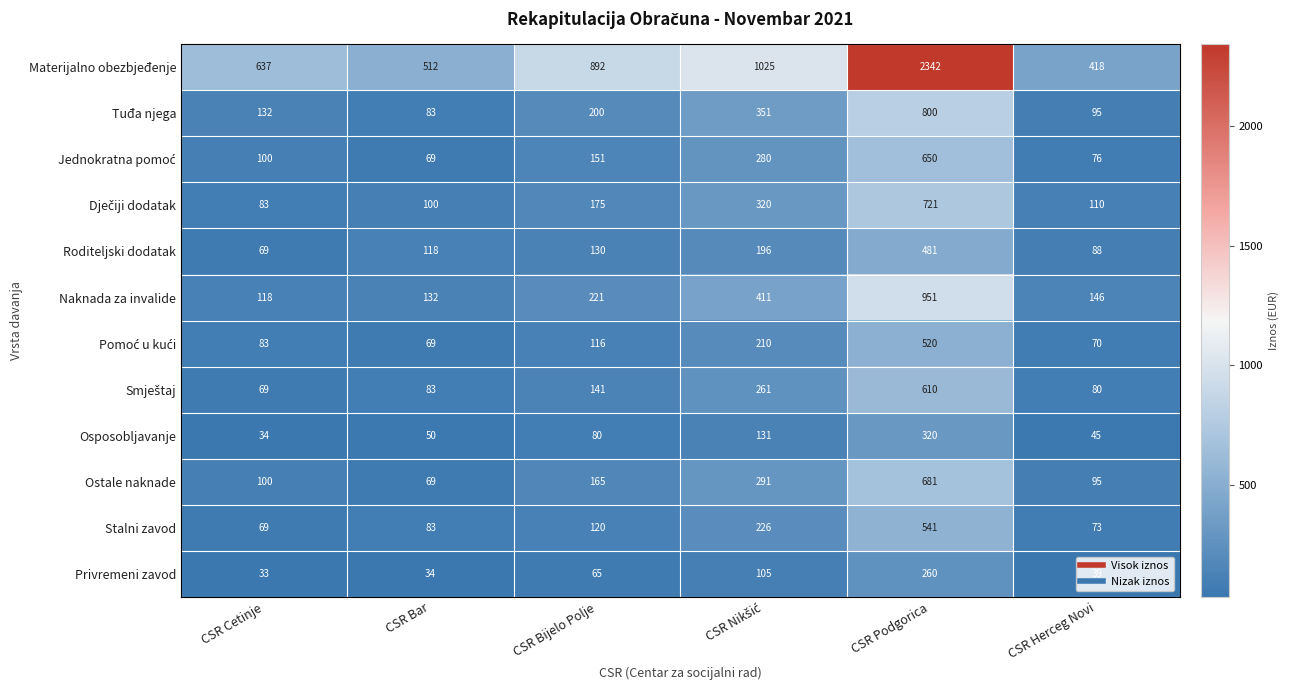

Which series changed the most between CSR Bar and CSR Podgorica?

Materijalno obezbjeđenje